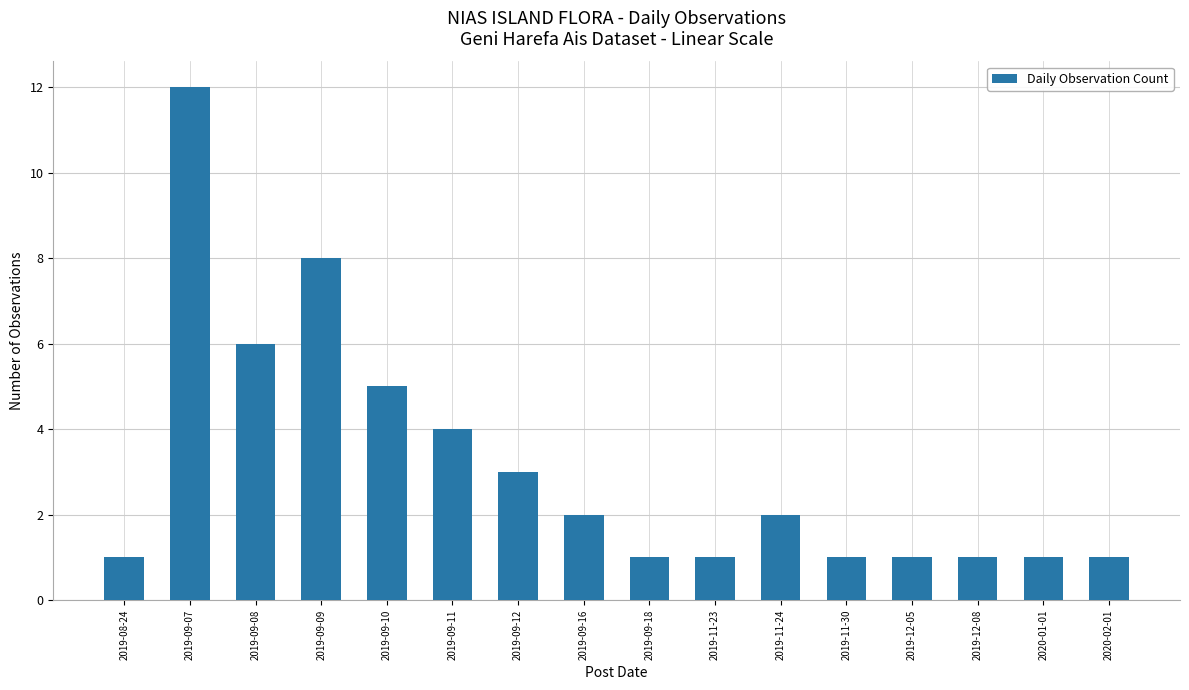

What is the smallest value displayed?

1